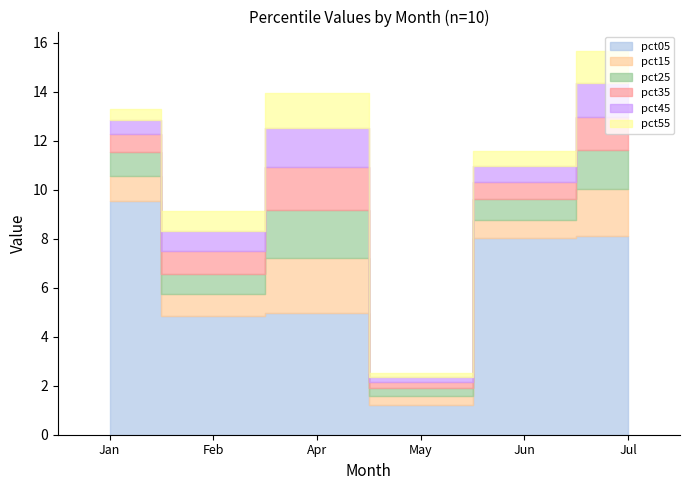

True or false: pct45 has a value of 1.4 at Jul.

True